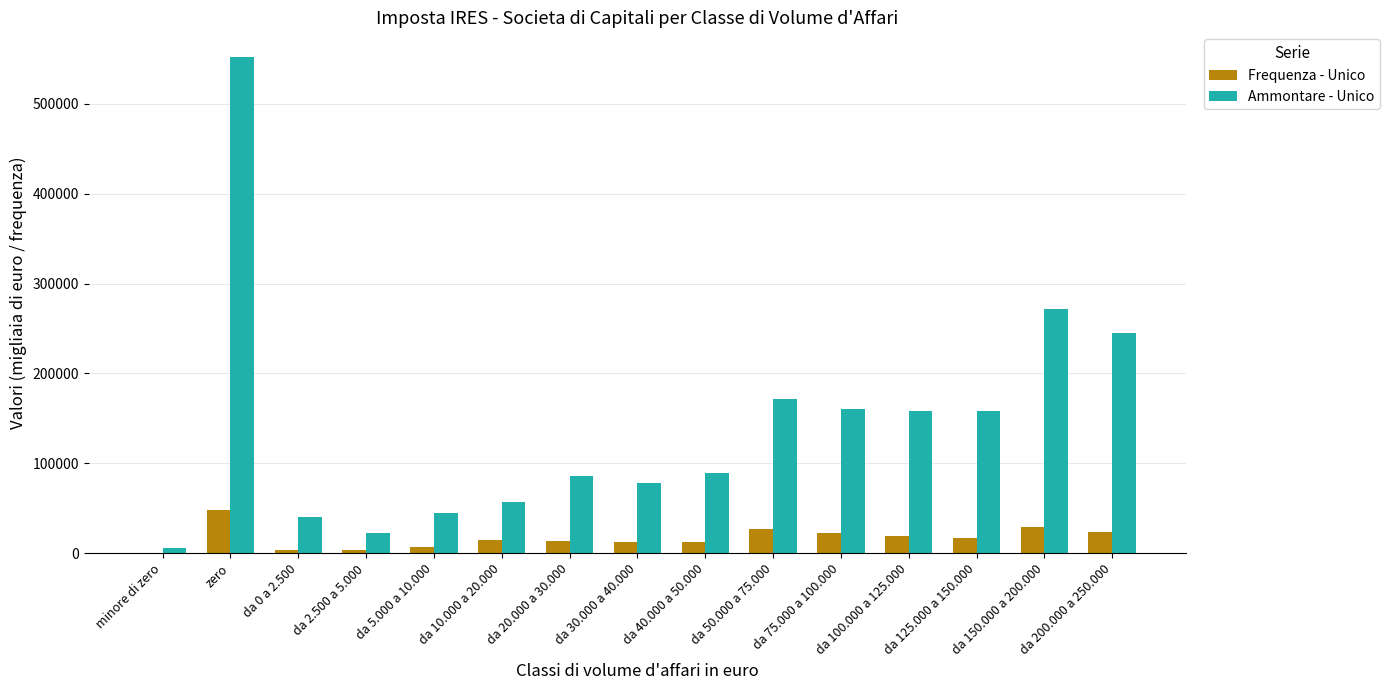

What is the sum of all Ammontare - Unico values?

2139987